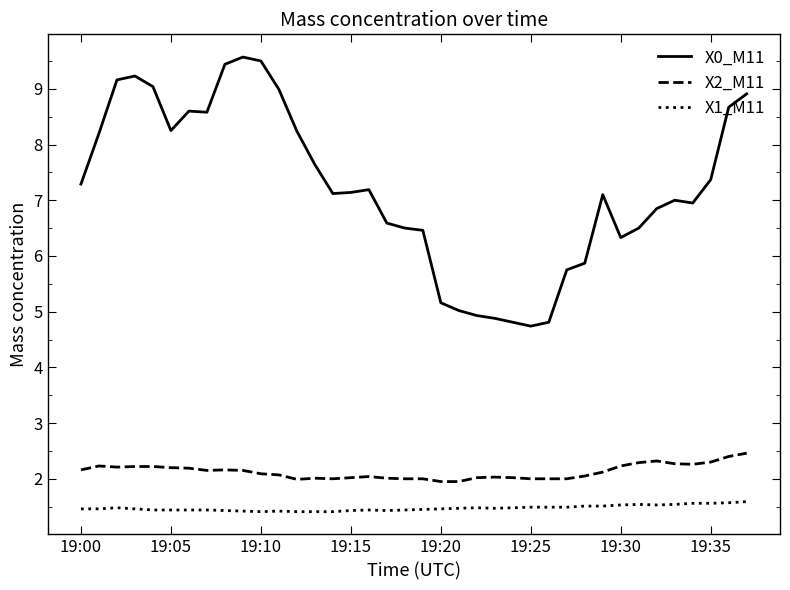

True or false: X0_M11 and X1_M11 cross at least once.

False